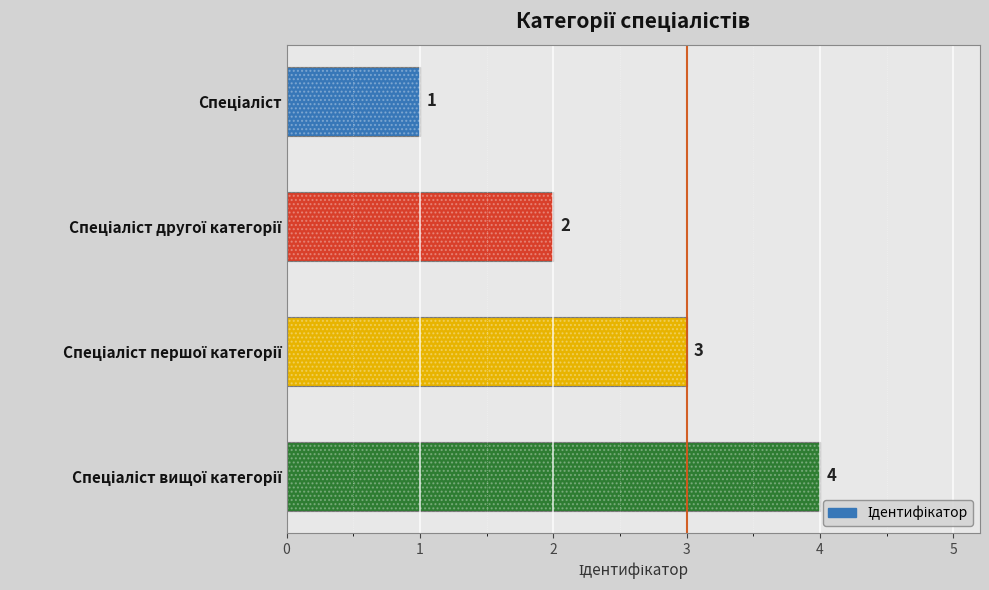

Read the value at Спеціаліст першої категорії.

3